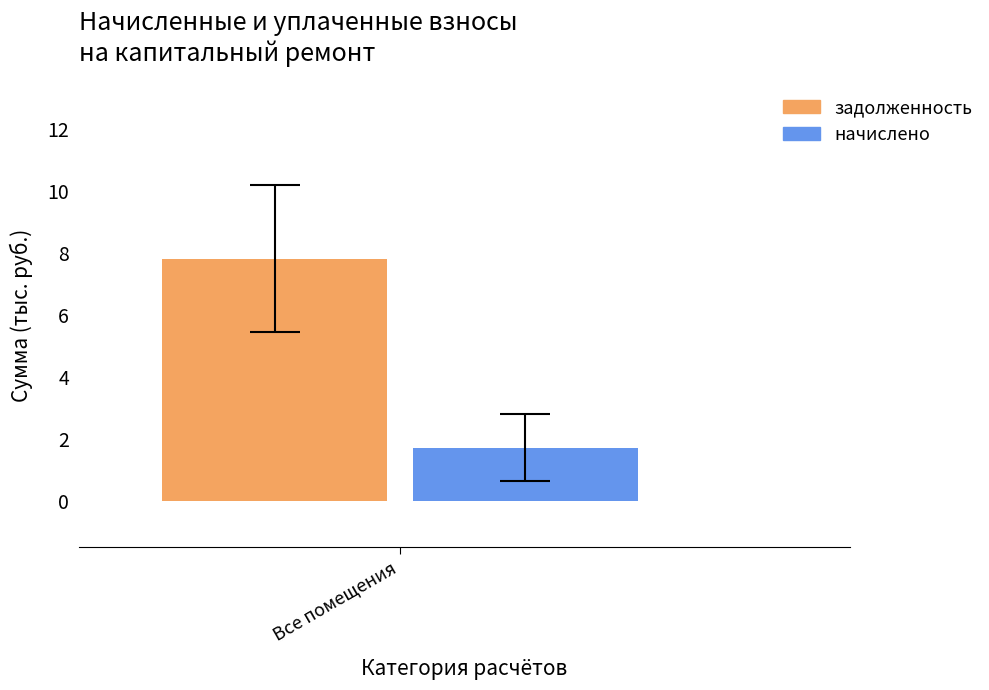

Are the bars grouped side by side (vs. stacked)?

Yes